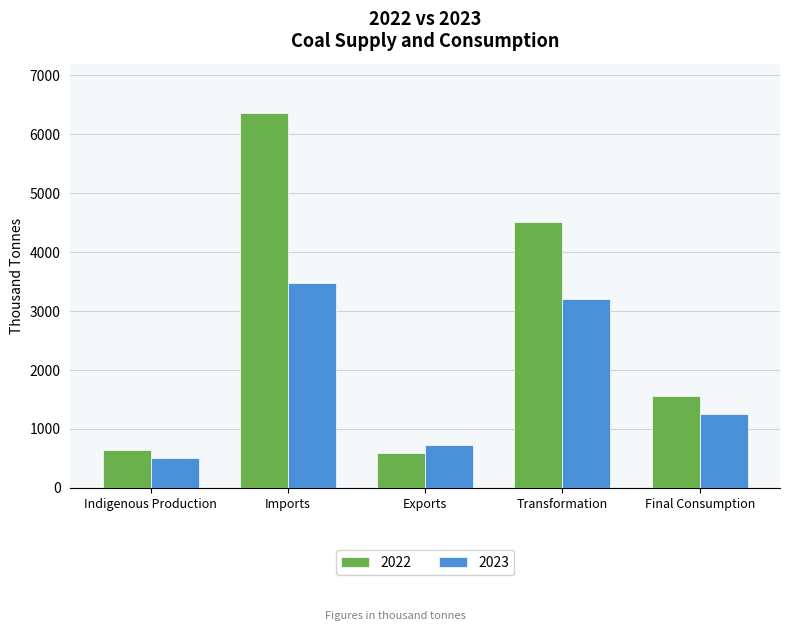

True or false: 2023 has a value of 1226.7 at Exports.

False